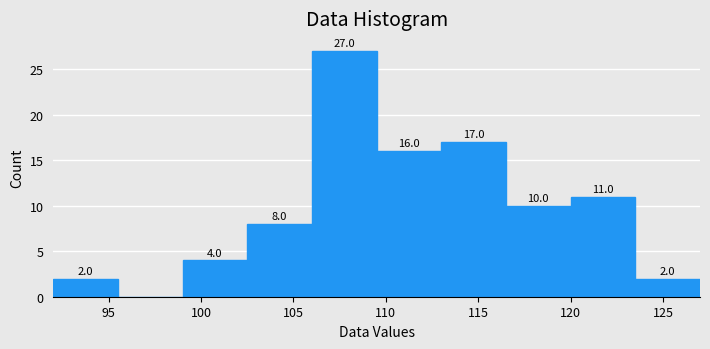

Over which range of the x-axis is the bar tallest?

106.0 to 109.5